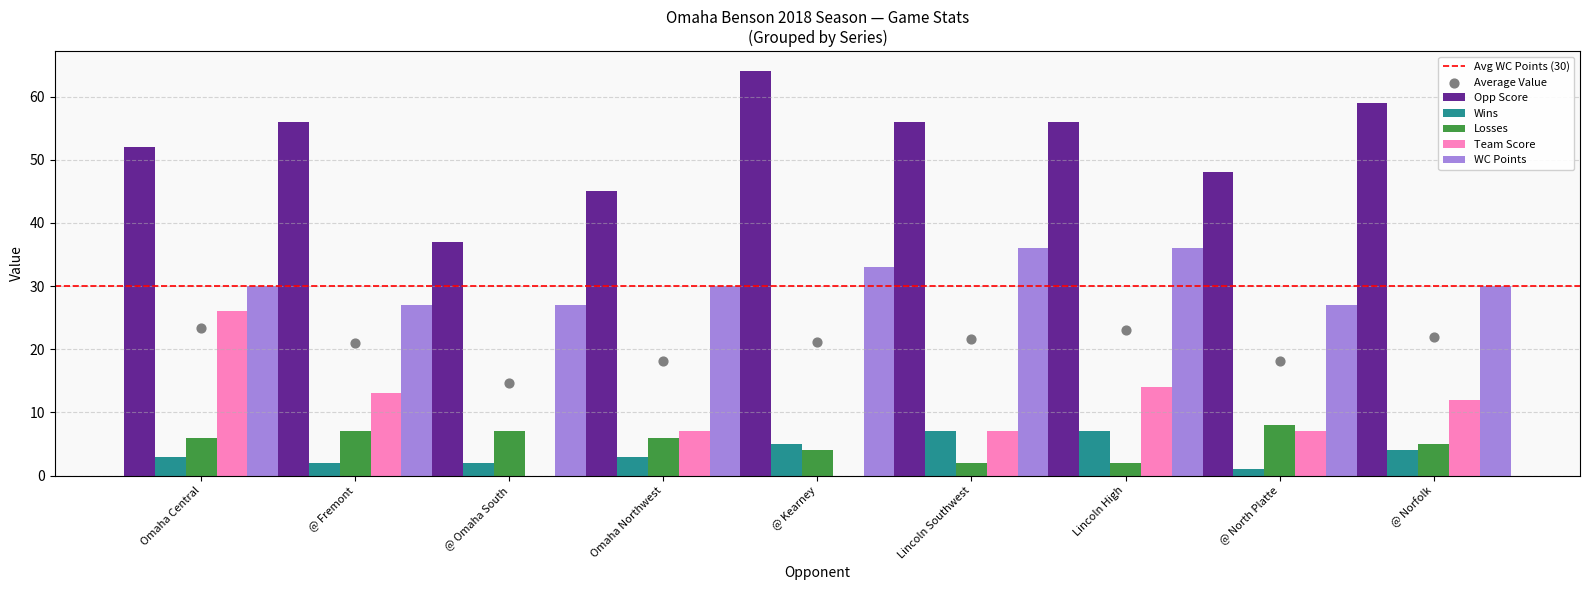

What is the sum of the WC Points values at @ Norfolk and @ Omaha South?

57